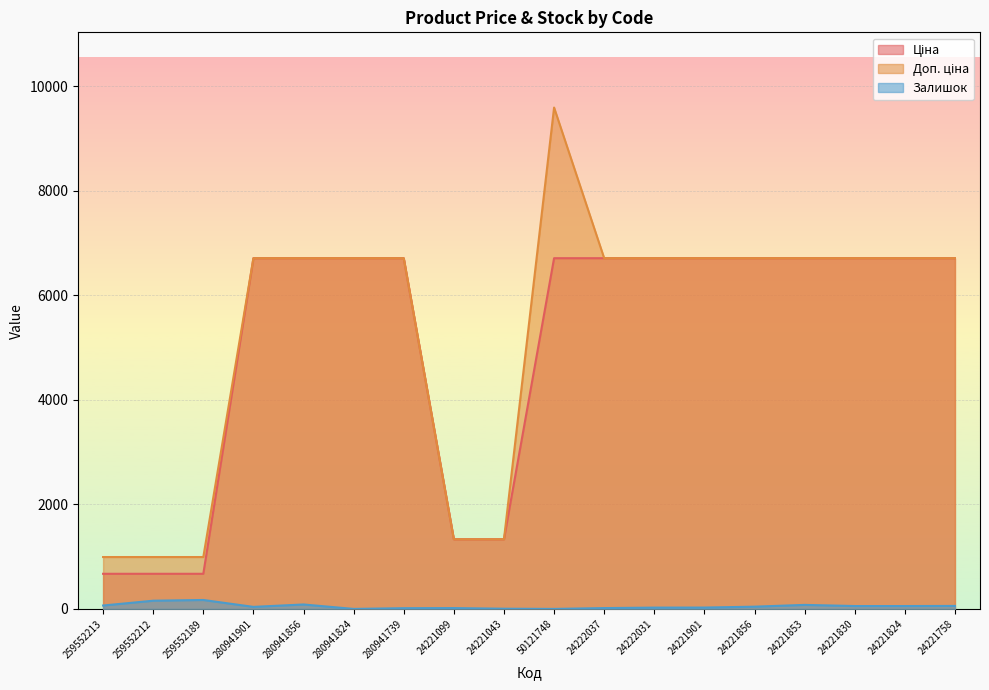

What is the sum of the Залишок values at 280941901 and 24221856?

82.0